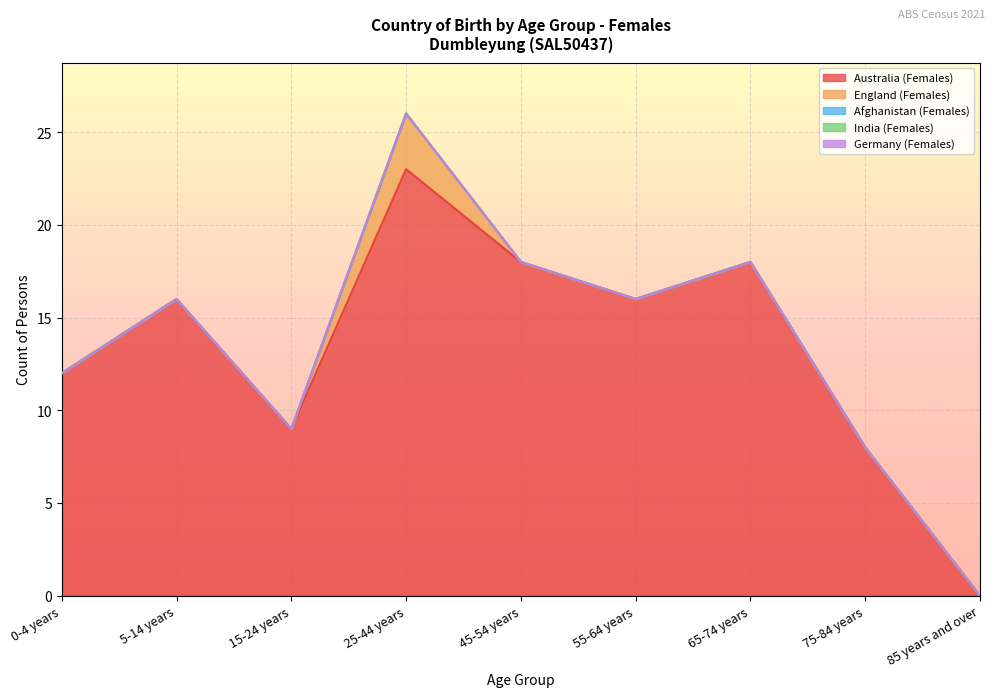

At which label does India (Females) reach its minimum?

0-4 years